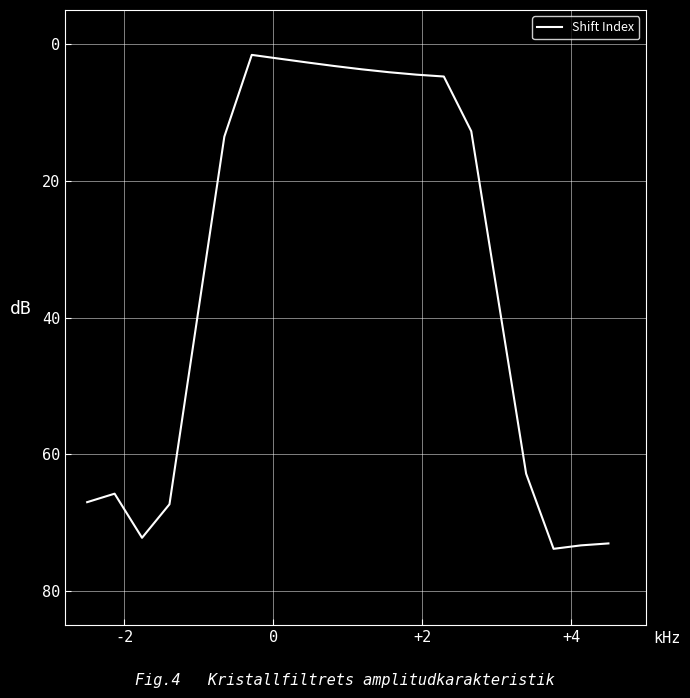

What is the greatest value displayed?

73.8